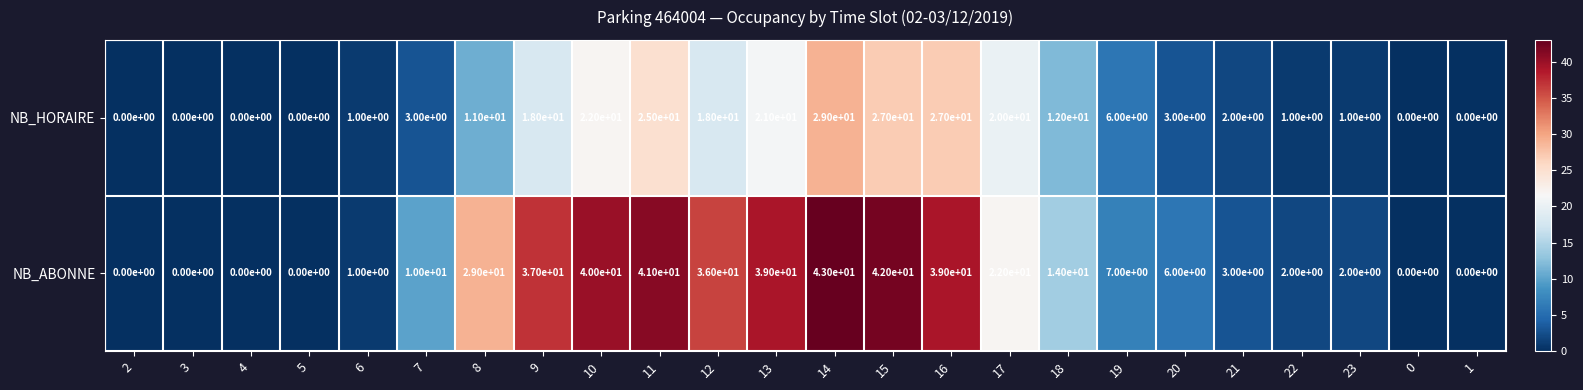

Where is NB_HORAIRE nearest to the value 14?

18